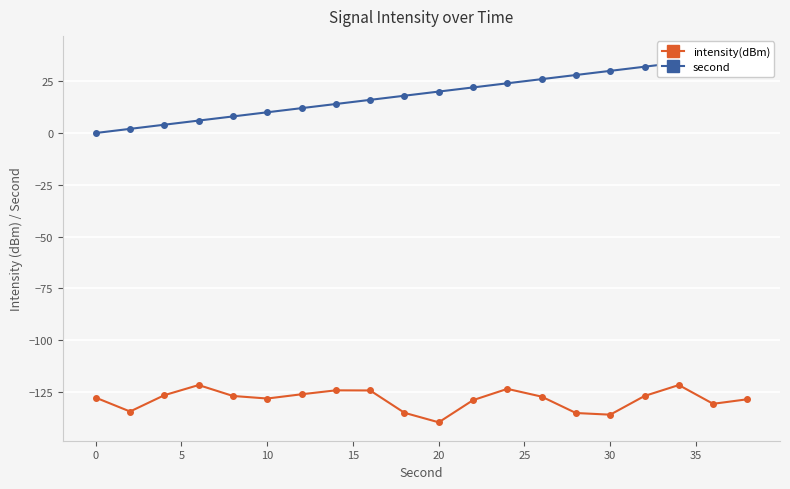

True or false: intensity(dBm) has a value of -207.5 at 0.

False